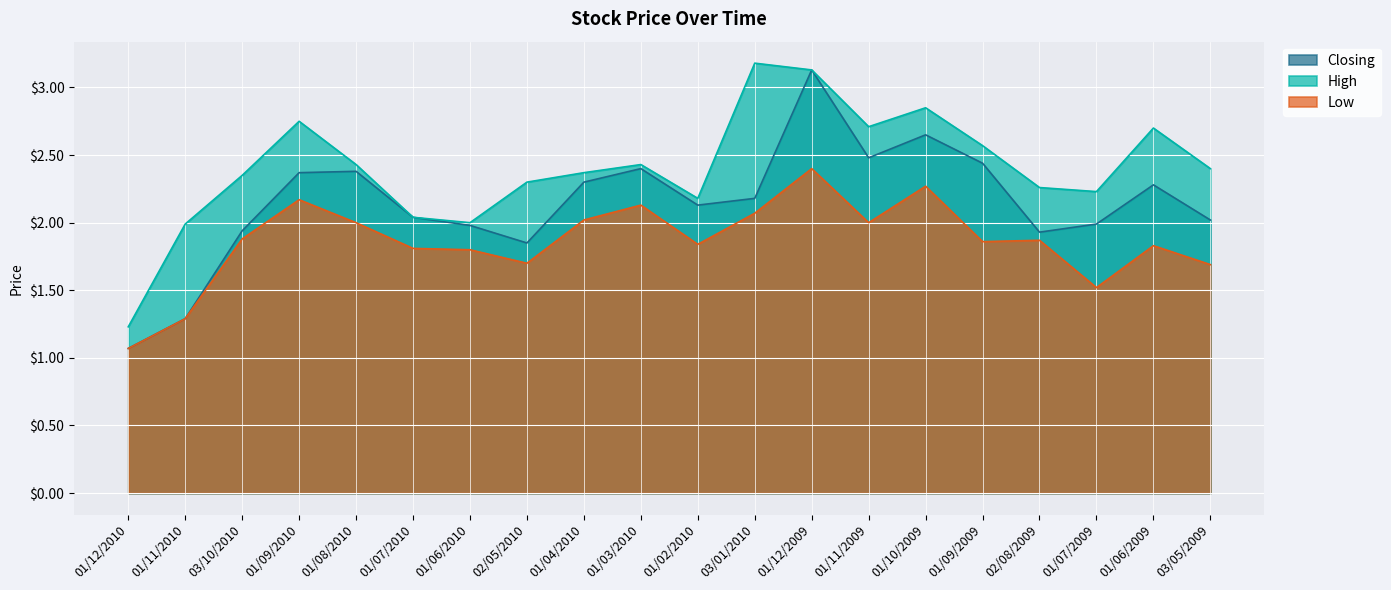

The Low series shows 3.5 at 01/10/2009. True or false?

False